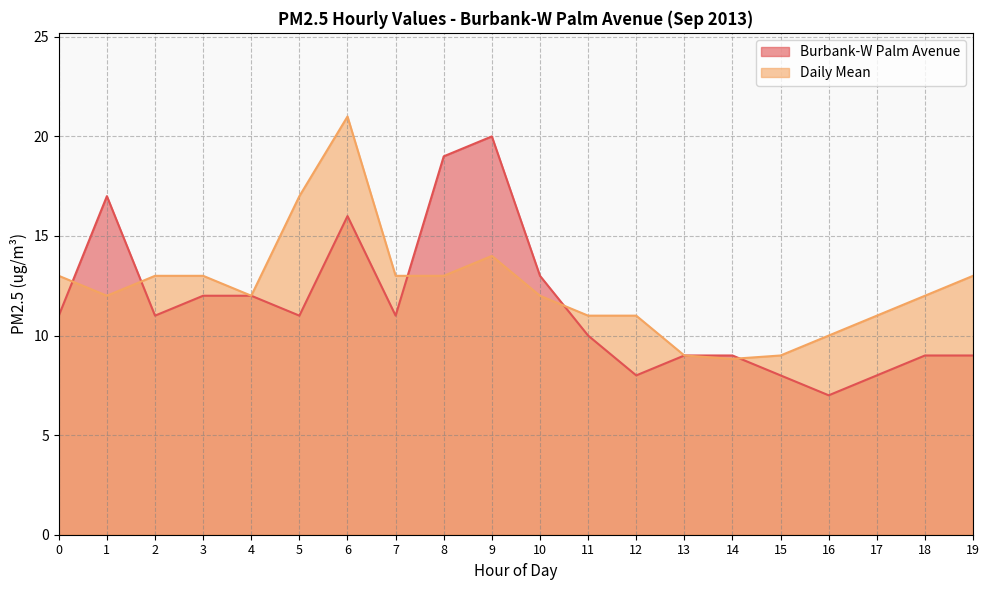

Reading left to right, transcribe all the data shown in this chart.

Burbank-W Palm Avenue: 0=11.0	1=17.0	2=11.0	3=12.0	4=12.0	5=11.0	6=16.0	7=11.0	8=19.0	9=20.0	10=13.0	11=10.0	12=8.0	13=9.0	14=9.0	15=8.0	16=7.0	17=8.0	18=9.0	19=9.0
Daily Mean: 0=13.0	1=12.0	2=13.0	3=13.0	4=12.0	5=17.0	6=21.0	7=13.0	8=13.0	9=14.0	10=12.0	11=11.0	12=11.0	13=9.0	14=8.8	15=9.0	16=10.0	17=11.0	18=12.0	19=13.0